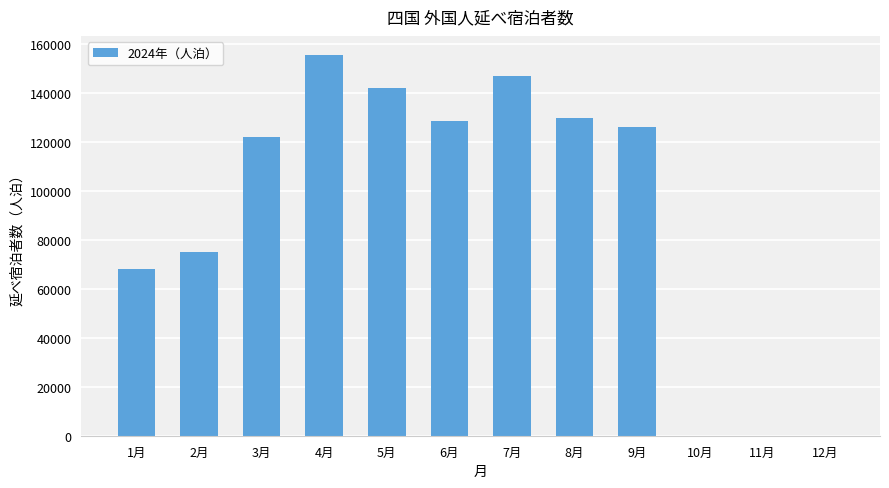

What is the sum of the values at 6月 and 10月?

128530